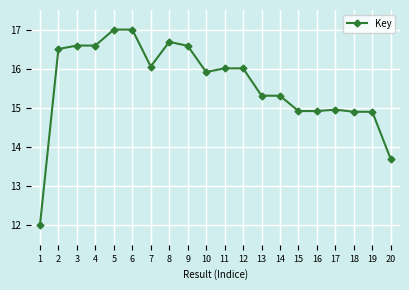

Count the number of data series in this chart.

1